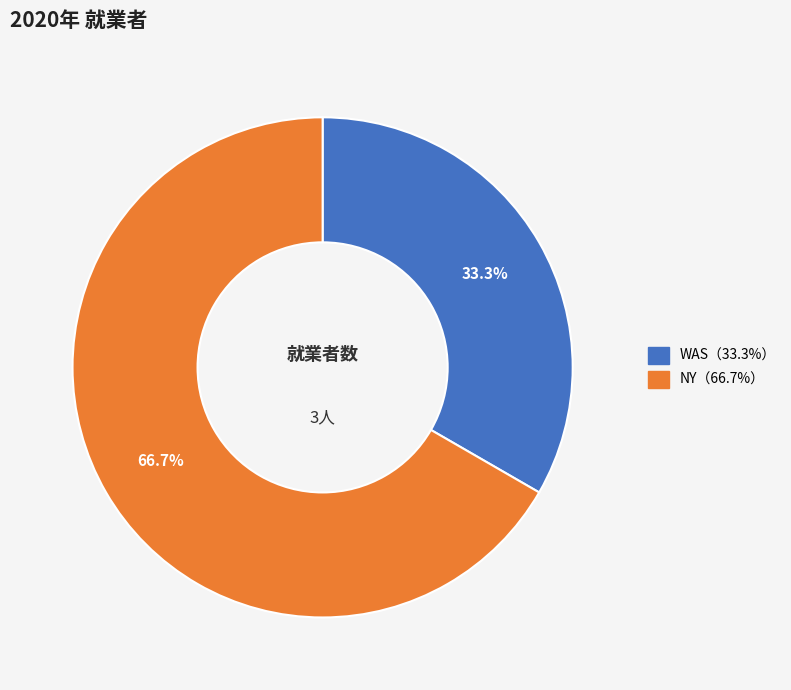

Is there any slice that represents more than half of the pie?

Yes